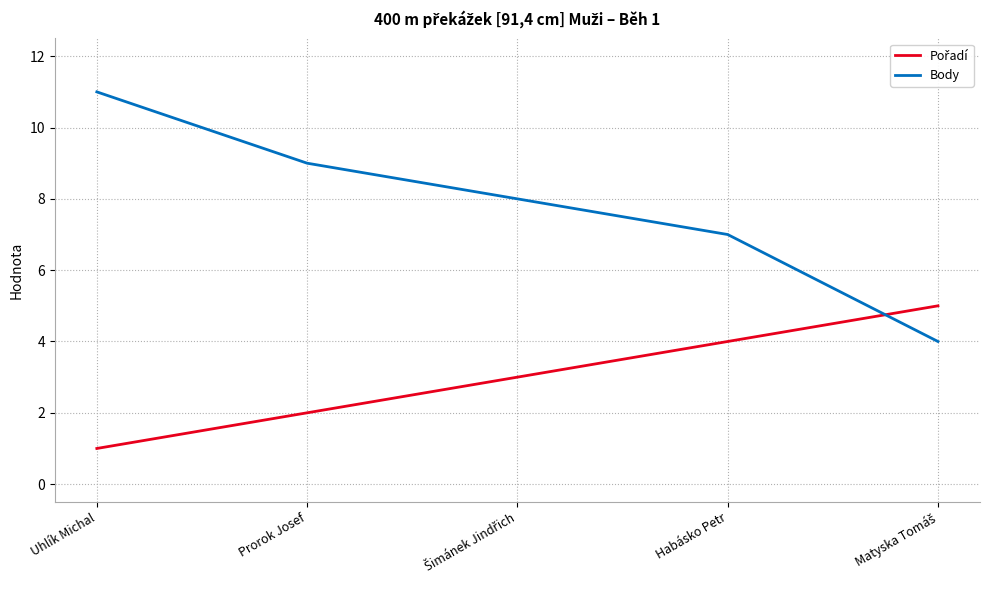

What position from the left is Prorok Josef?

2